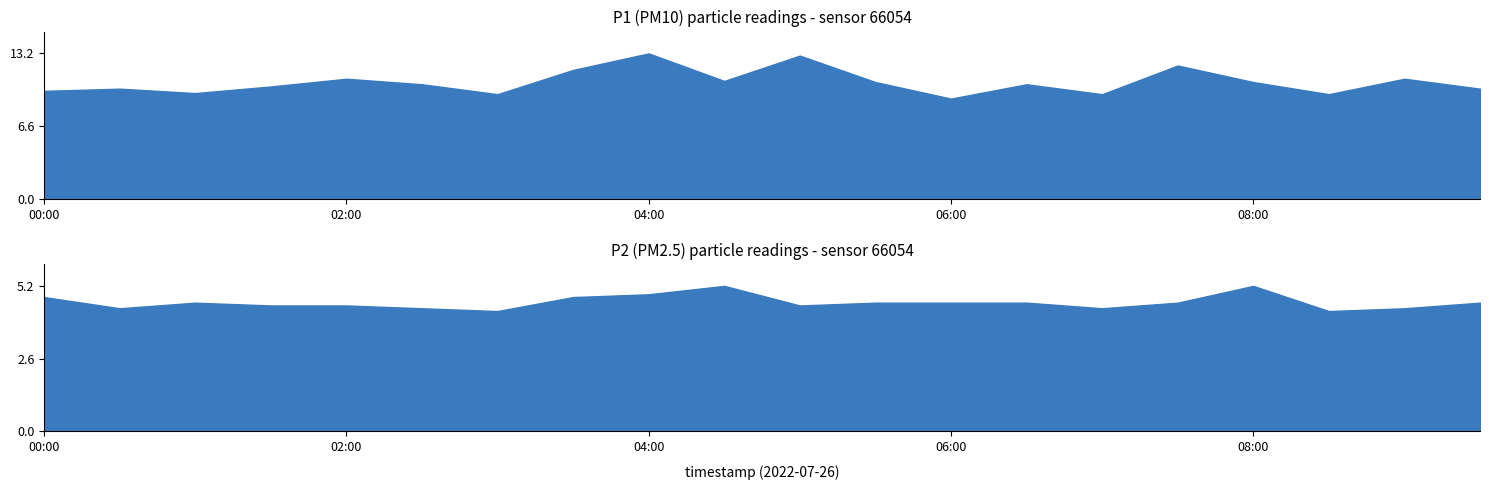

What is the spread (max minus min) of values at 07:00?

5.1